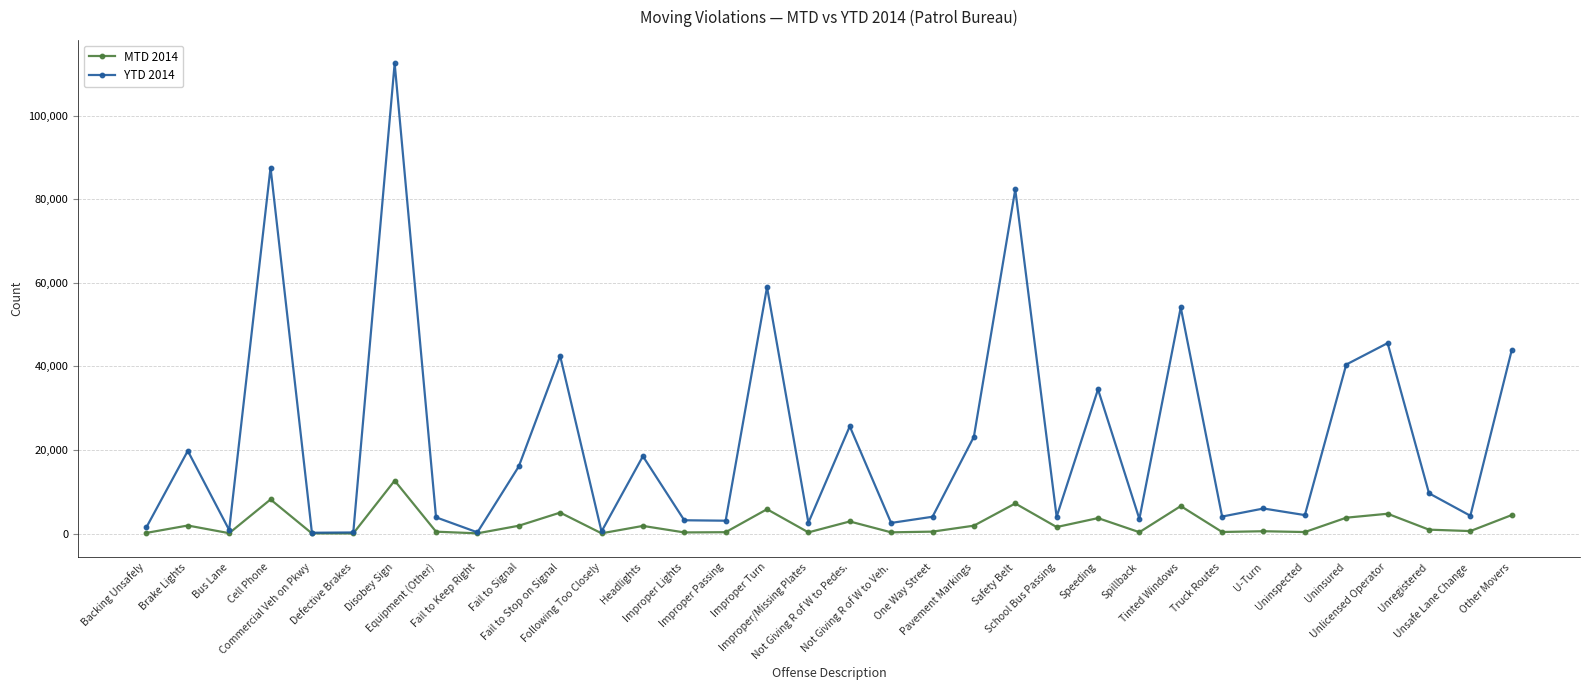

True or false: YTD 2014 has more than 1 interior local peaks.

True